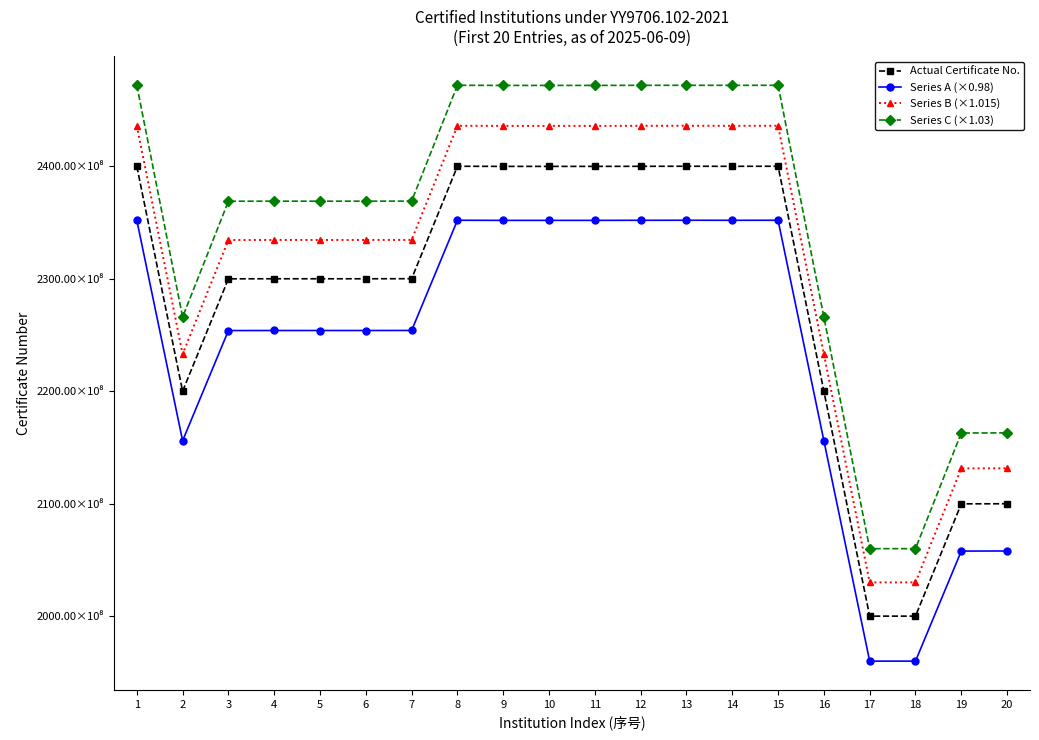

True or false: Series B (×1.015) and Actual Certificate No. cross at least once.

False